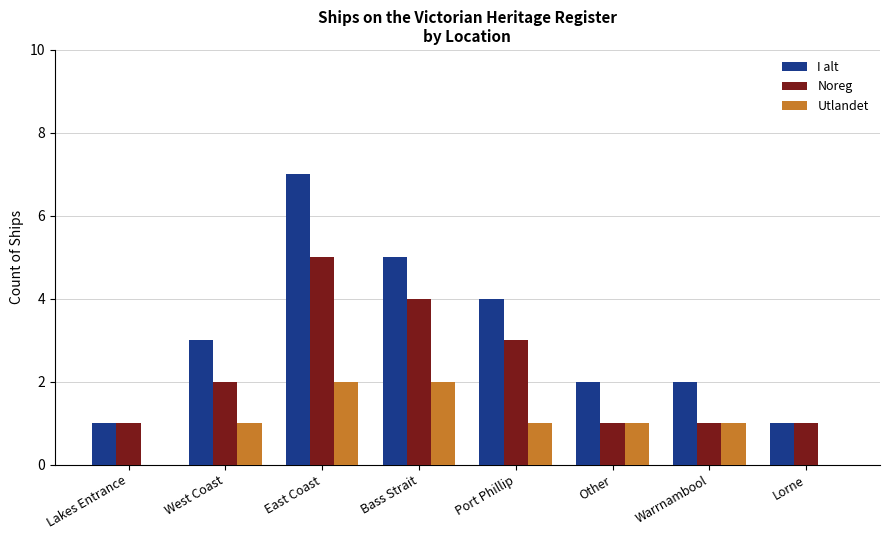

What is the sum of the Noreg values at Port Phillip and Other?

4